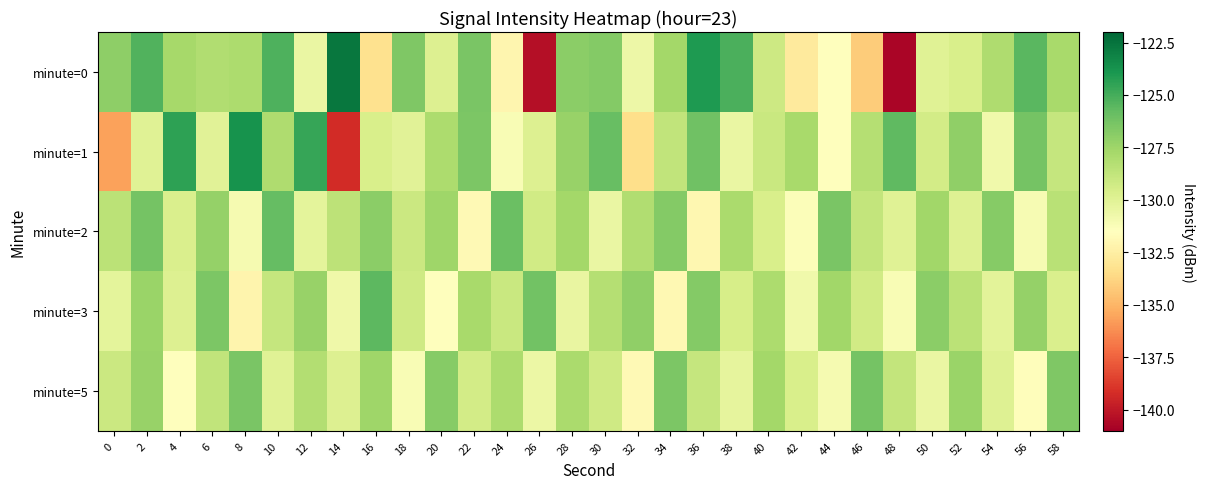

Reading left to right, what are all the values shown in this chart?

minute=0: 0=-127.0	2=-125.3	4=-127.7	6=-128.1	8=-127.9	10=-125.2	12=-130.5	14=-122.6	16=-133.2	18=-126.6	20=-129.8	22=-126.5	24=-132.1	26=-140.3	28=-127.0	30=-126.7	32=-130.7	34=-127.7	36=-124.1	38=-125.1	40=-129.2	42=-132.8	44=-131.4	46=-134.2	48=-140.8	50=-130.0	52=-129.6	54=-128.1	56=-125.6	58=-127.8
minute=1: 0=-135.6	2=-130.0	4=-124.4	6=-130.1	8=-123.7	10=-128.0	12=-124.7	14=-139.2	16=-129.6	18=-130.1	20=-128.0	22=-126.5	24=-131.2	26=-129.8	28=-127.3	30=-125.9	32=-133.4	34=-128.7	36=-126.1	38=-130.5	40=-129.0	42=-127.8	44=-131.5	46=-128.3	48=-125.7	50=-129.4	52=-127.1	54=-130.8	56=-126.3	58=-128.9
minute=2: 0=-128.5	2=-126.3	4=-129.7	6=-127.2	8=-131.0	10=-125.8	12=-130.2	14=-128.6	16=-126.9	18=-129.1	20=-127.5	22=-131.8	24=-126.0	26=-129.3	28=-127.7	30=-130.5	32=-128.1	34=-126.7	36=-132.0	38=-127.9	40=-129.6	42=-131.3	44=-126.4	46=-128.8	48=-130.0	50=-127.6	52=-129.9	54=-126.8	56=-131.1	58=-128.4
minute=3: 0=-130.2	2=-127.4	4=-129.8	6=-126.5	8=-132.1	10=-128.9	12=-127.3	14=-130.7	16=-125.6	18=-129.2	20=-131.5	22=-127.8	24=-129.0	26=-126.2	28=-130.4	30=-128.3	32=-127.1	34=-131.9	36=-126.7	38=-129.5	40=-128.0	42=-130.8	44=-127.6	46=-129.3	48=-131.2	50=-126.9	52=-128.5	54=-130.1	56=-127.2	58=-129.7
minute=5: 0=-129.1	2=-127.3	4=-131.5	6=-128.7	8=-126.4	10=-130.0	12=-128.2	14=-129.8	16=-127.5	18=-131.2	20=-126.8	22=-129.4	24=-128.0	26=-130.6	28=-127.9	30=-129.2	32=-131.8	34=-126.5	36=-128.9	38=-130.3	40=-127.7	42=-129.6	44=-131.0	46=-126.3	48=-128.8	50=-130.5	52=-127.4	54=-129.9	56=-131.6	58=-126.6